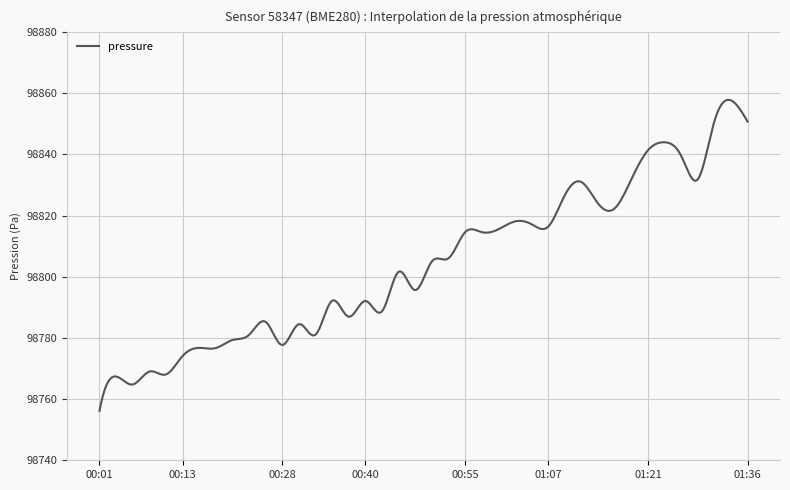

What is the difference between the second highest and second lowest values?

99.1